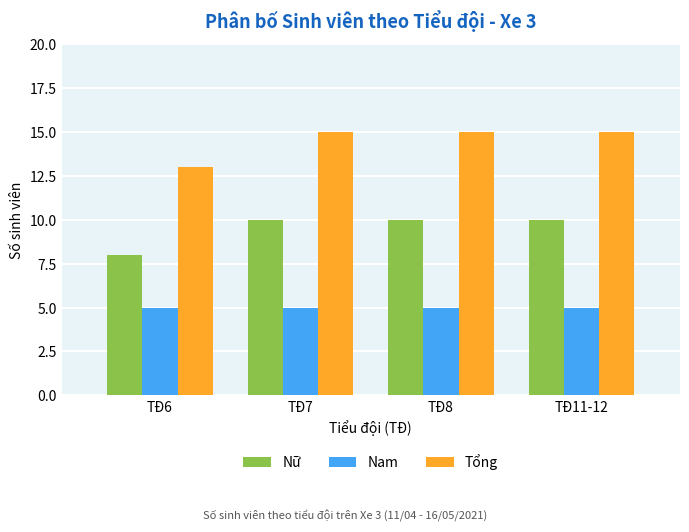

List the series in order of their overall mean, highest first.

Tổng, Nữ, Nam